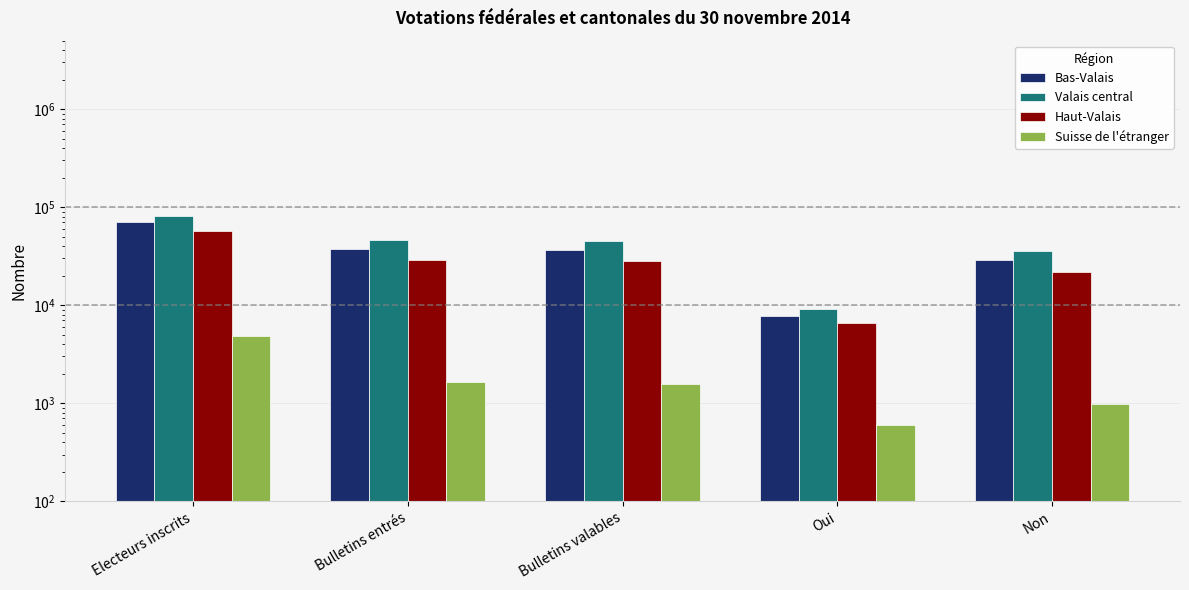

What is the value of the Valais central bar at the 5th from the left?

35485